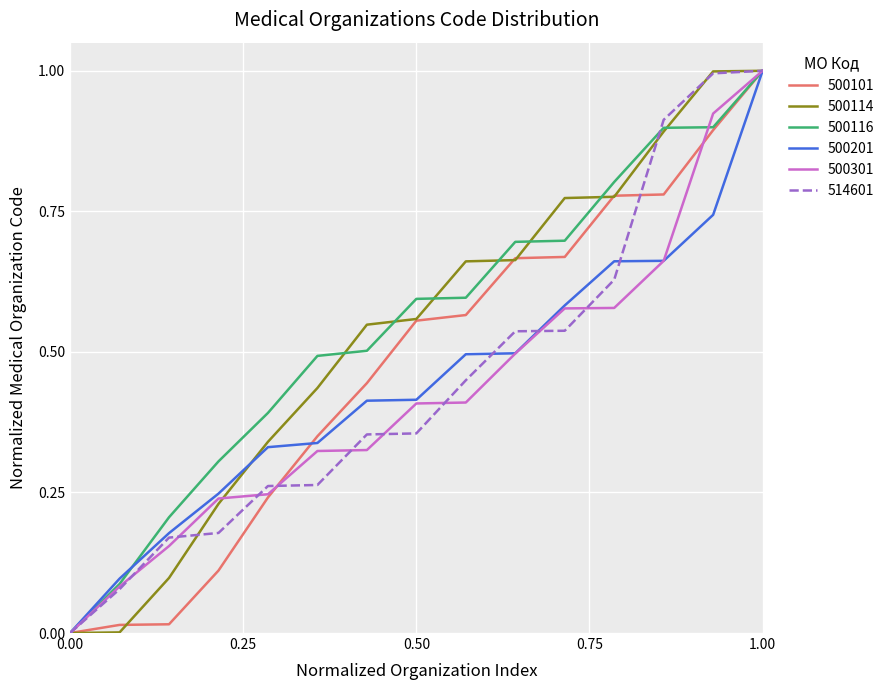

What is the maximum value shown in the chart?

1.0